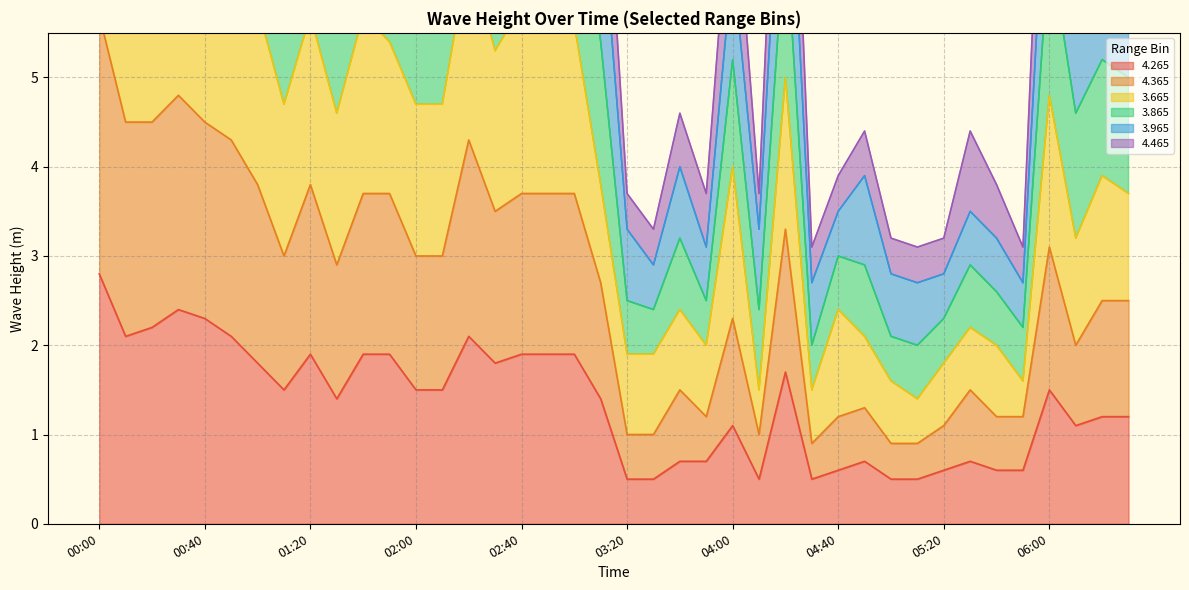

How many interior local peaks does the 3.865 series have?

12